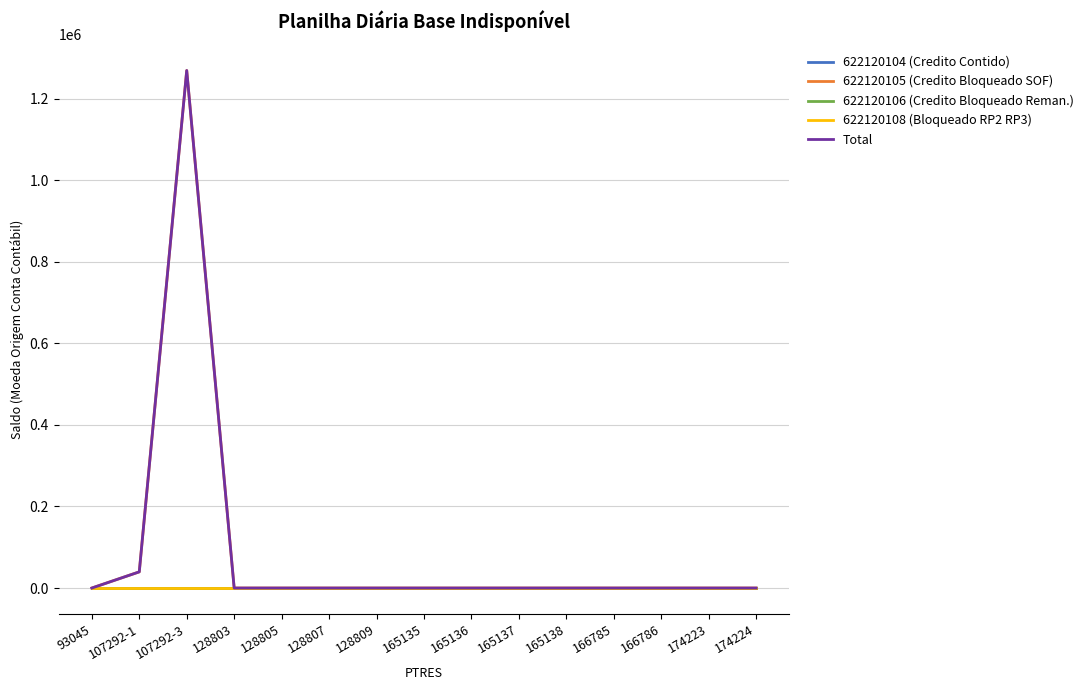

What is the difference between the maximum and minimum values in the 622120105 (Credito Bloqueado SOF) series?

1269053